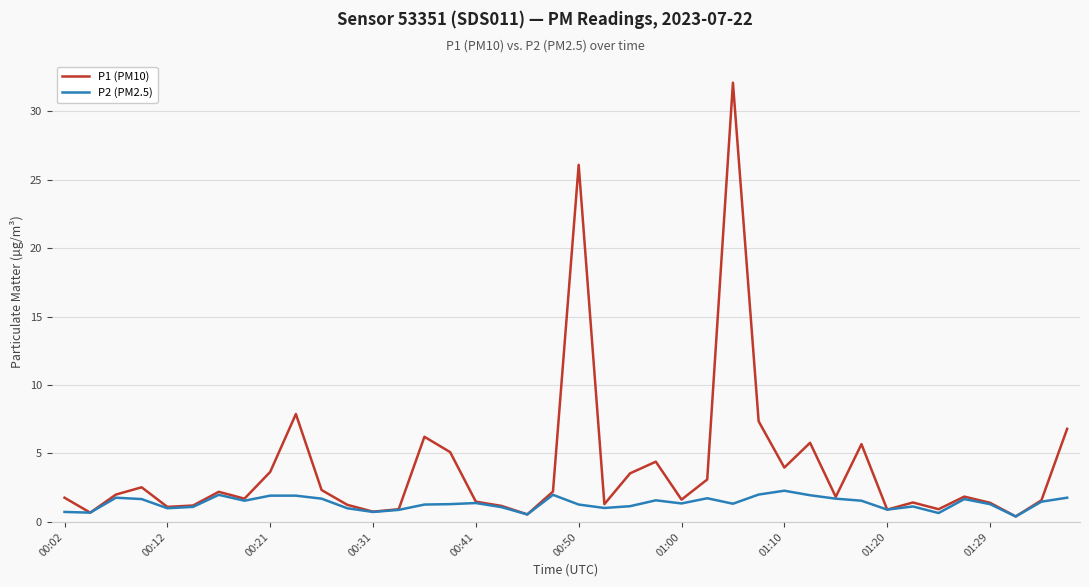

True or false: P1 (PM10) has more than 2 interior local peaks.

True